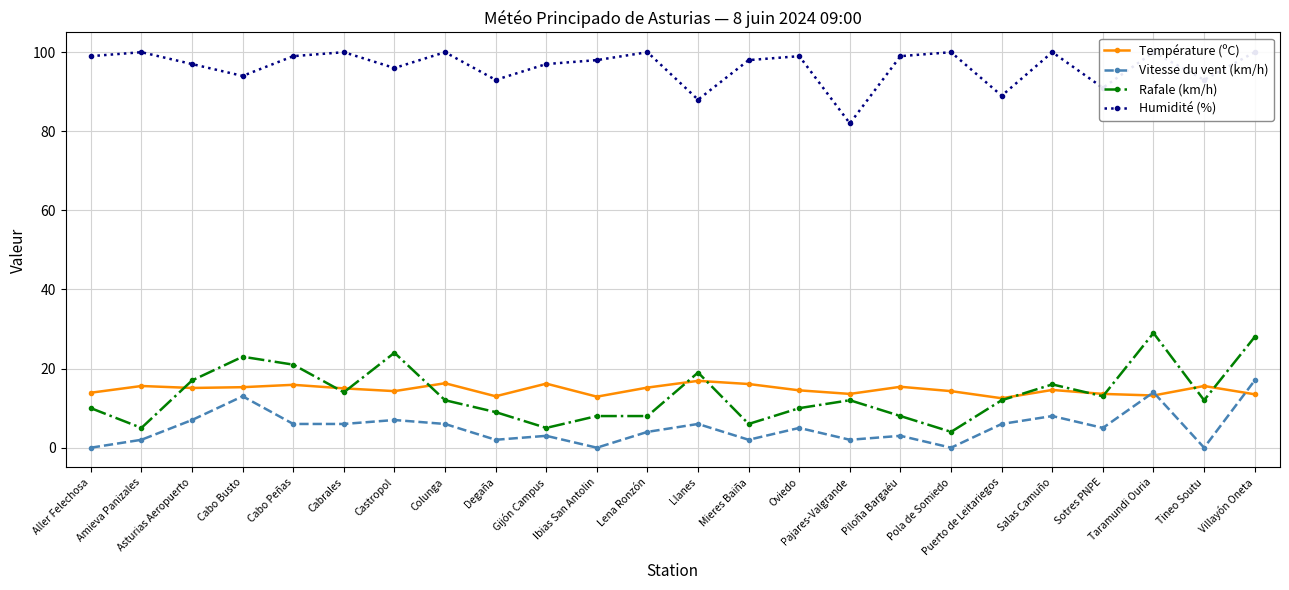

Which series has the largest range (max minus min)?

Rafale (km/h)